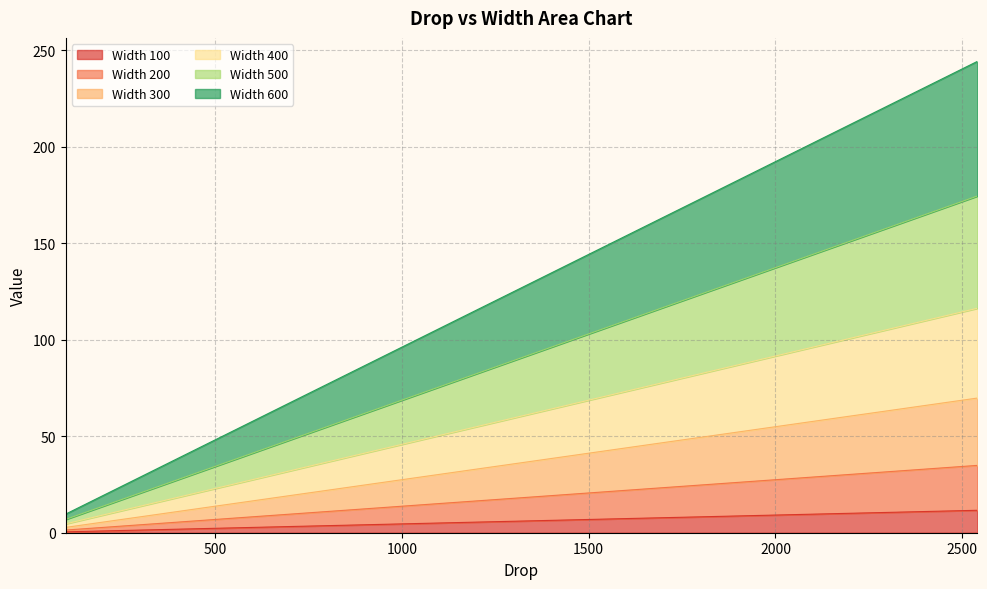

What is the highest value of the Width 100 series?

11.6